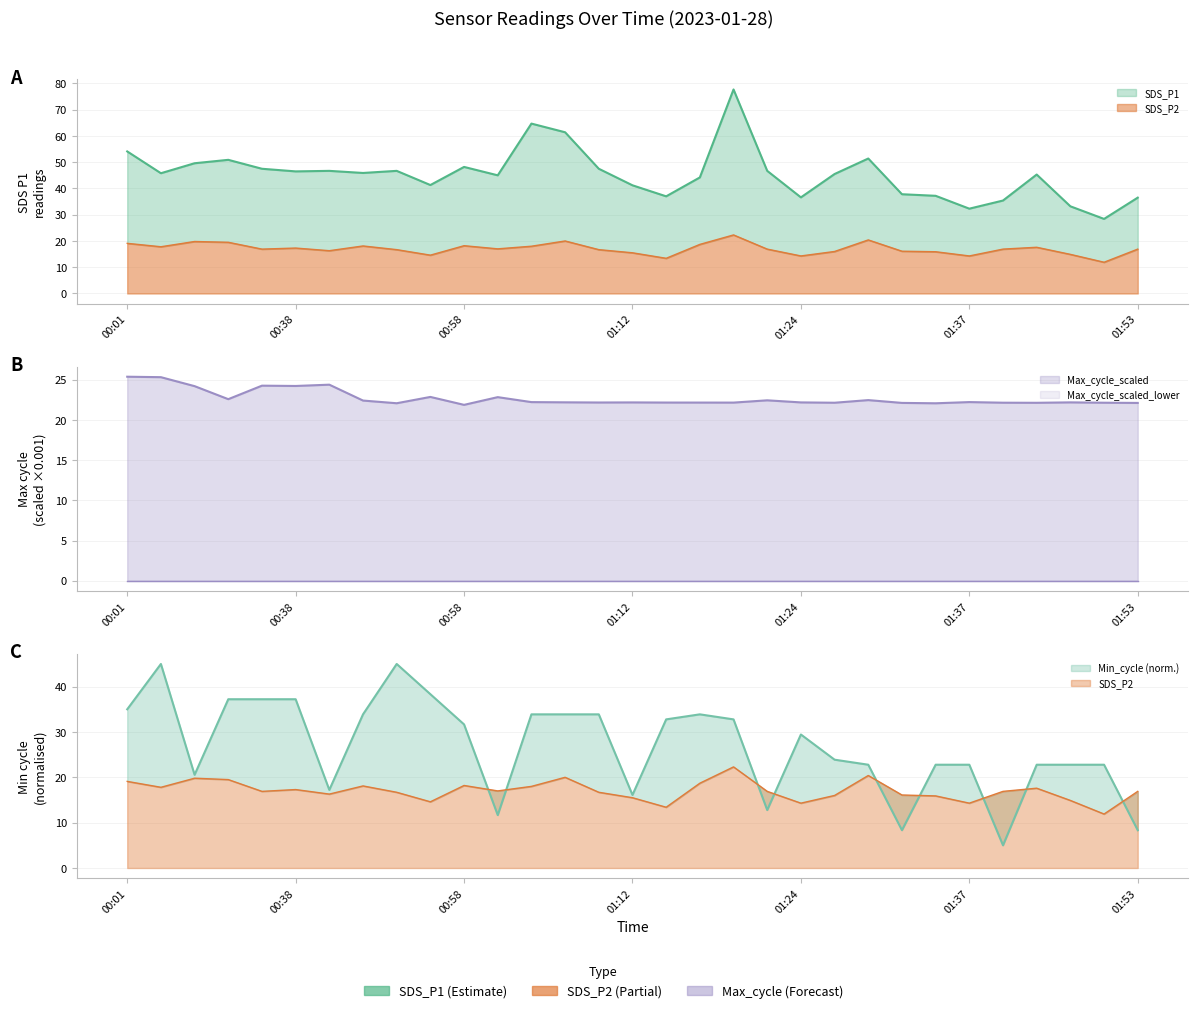

Rank the series at 00:01 from highest to lowest value.

SDS_P1, Min_cycle, Max_cycle_scaled, SDS_P2